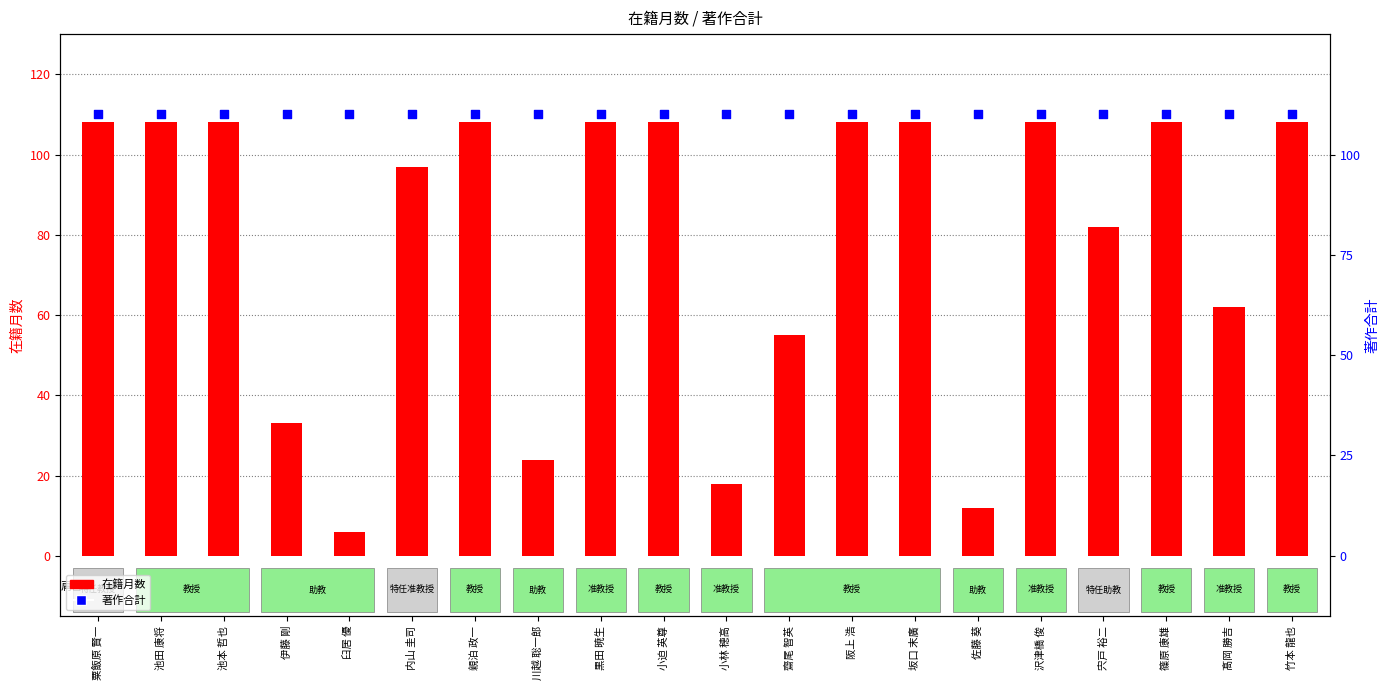

Which series contains the highest Y value?

著作合計